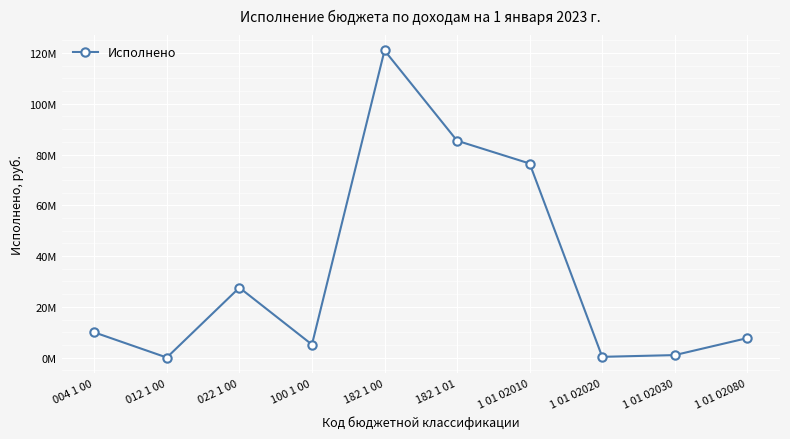

Is this an area chart (filled region under the line)?

No